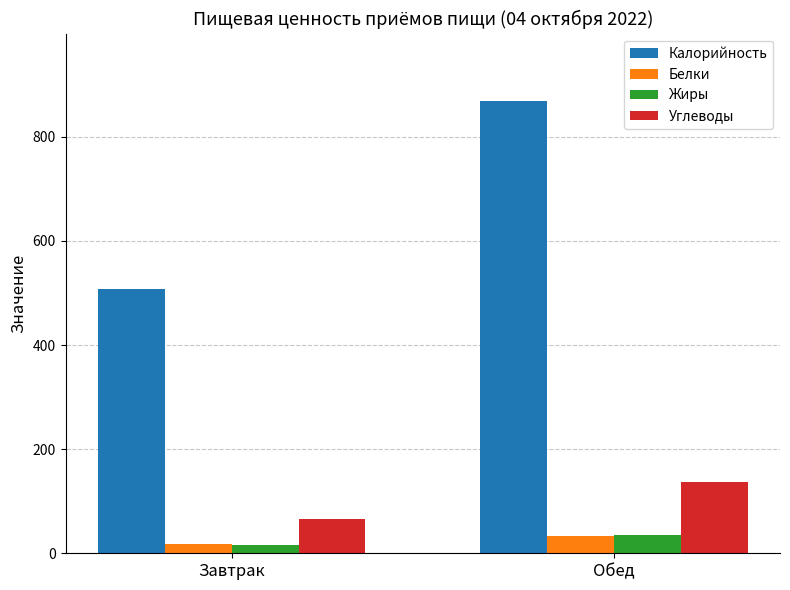

At how many categories does at least one series exceed 392?

2